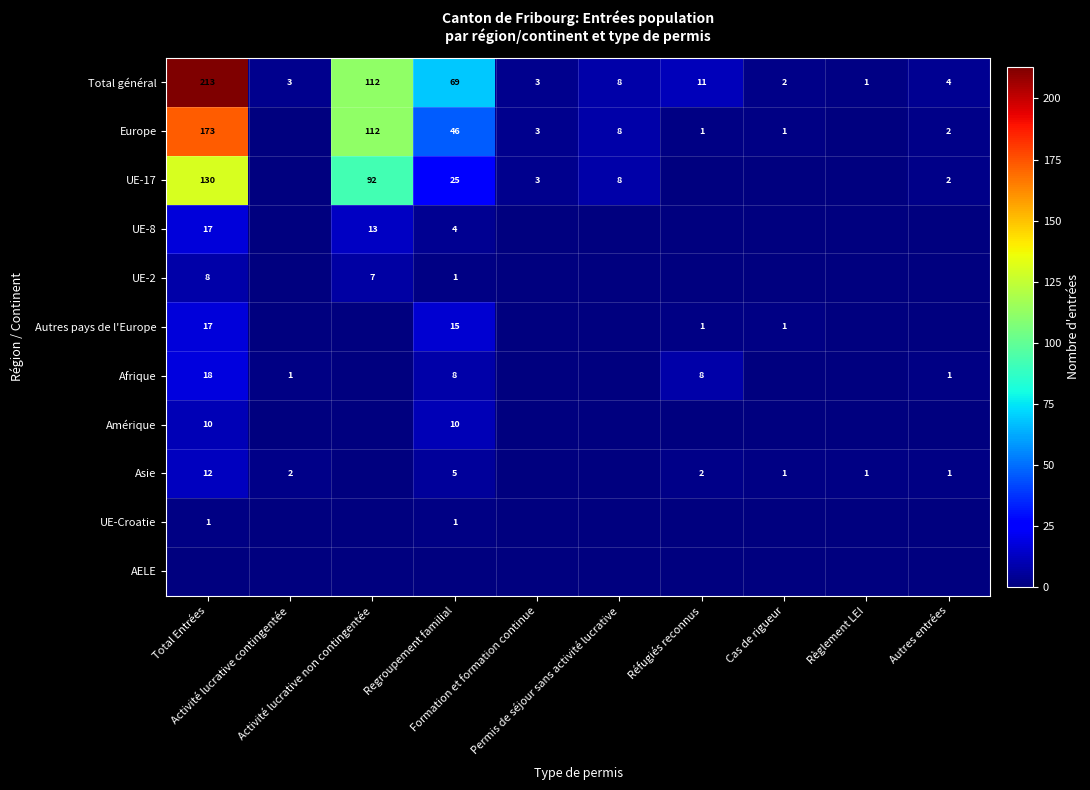

What is the difference between the highest and lowest values at Total Entrées?

213